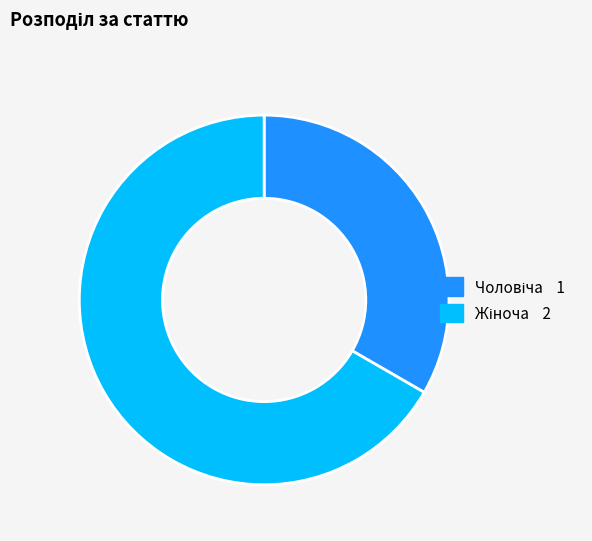

Does any single category account for the majority?

Yes